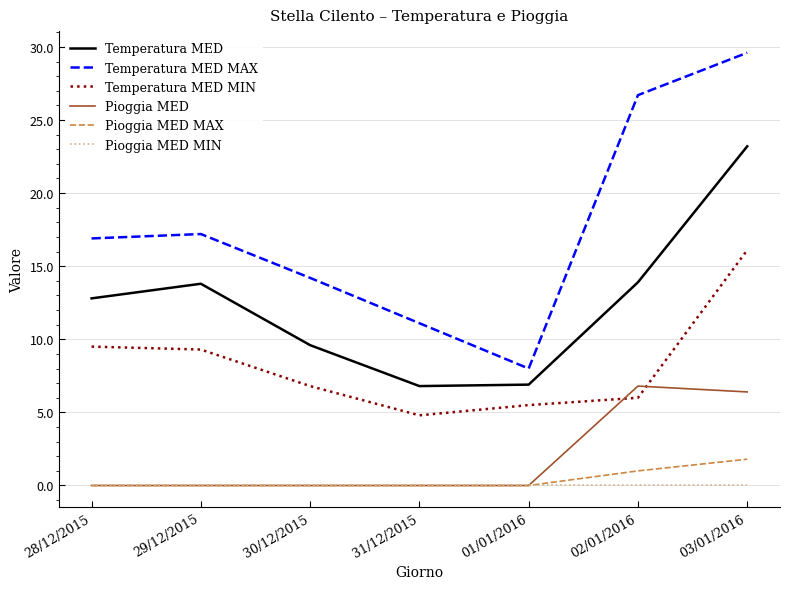

What is the spread (max minus min) of values at 30/12/2015?

14.2